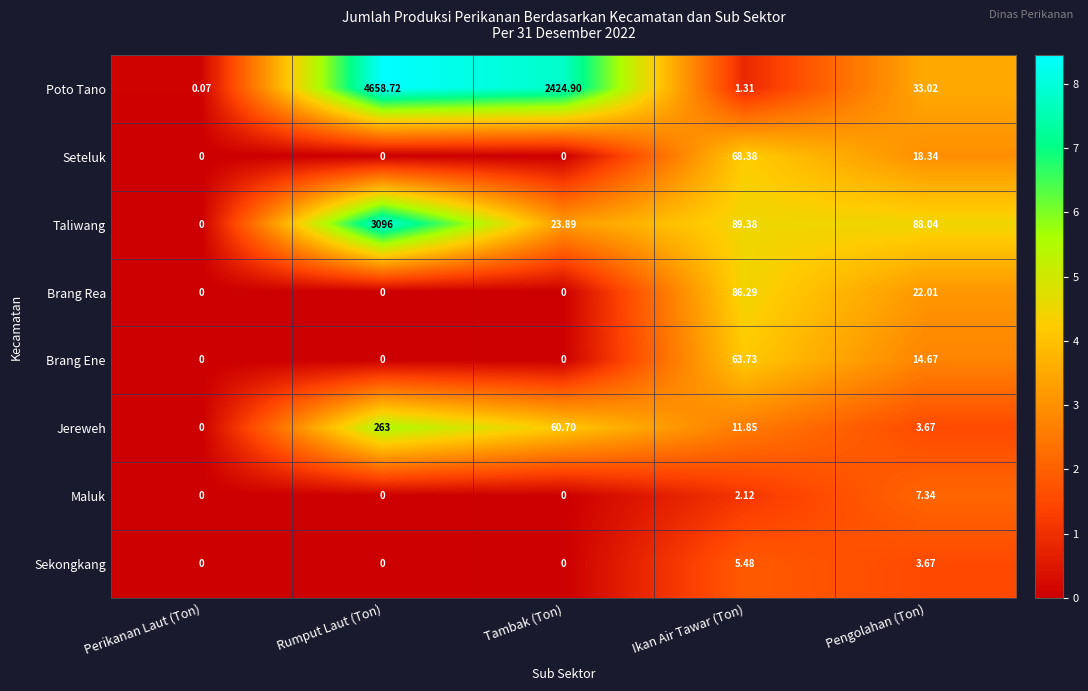

At how many categories does at least one series exceed 5?

4